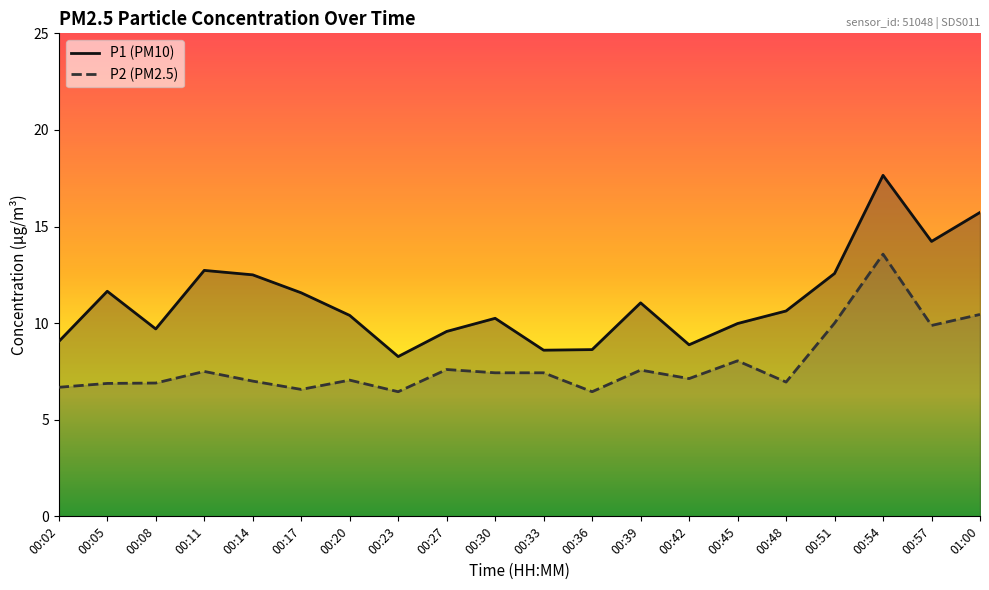

True or false: P2 and P1 intersect in this chart.

False